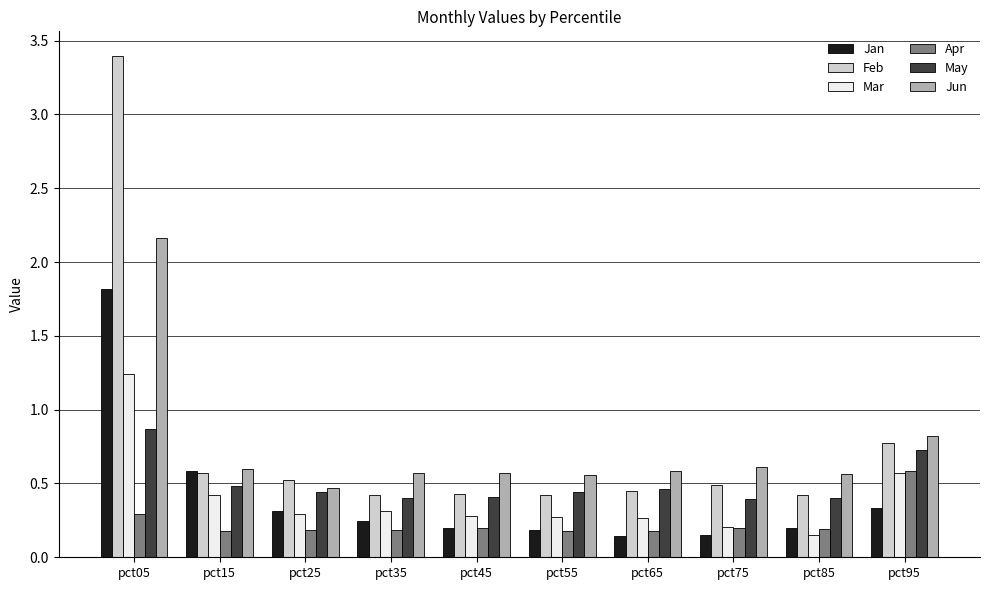

At which label is Feb closest to 1?

pct95